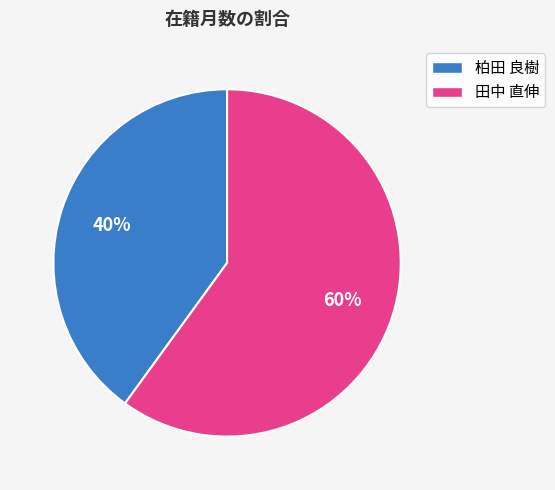

Do 田中 直伸 and 柏田 良樹 together represent more than half of the pie?

Yes